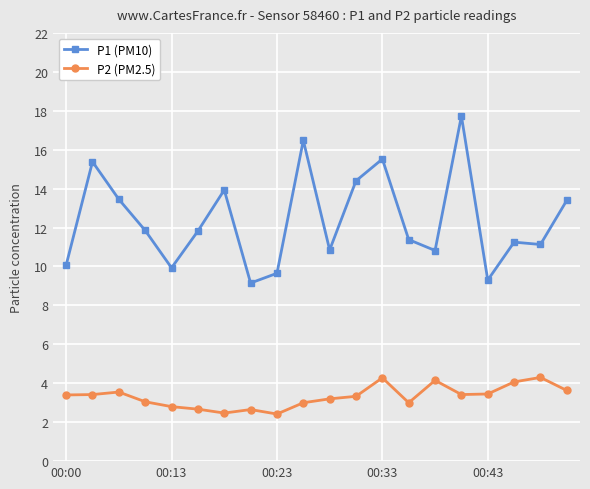

True or false: P2 (PM2.5) and P1 (PM10) cross at least once.

False